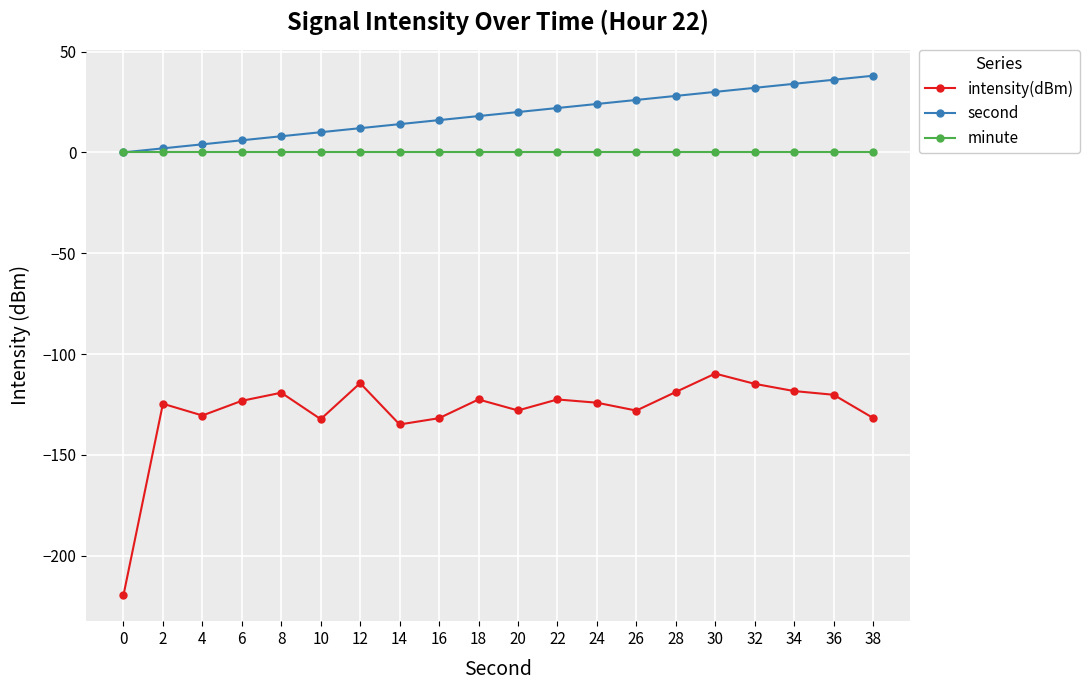

How many data points does each series have?

20